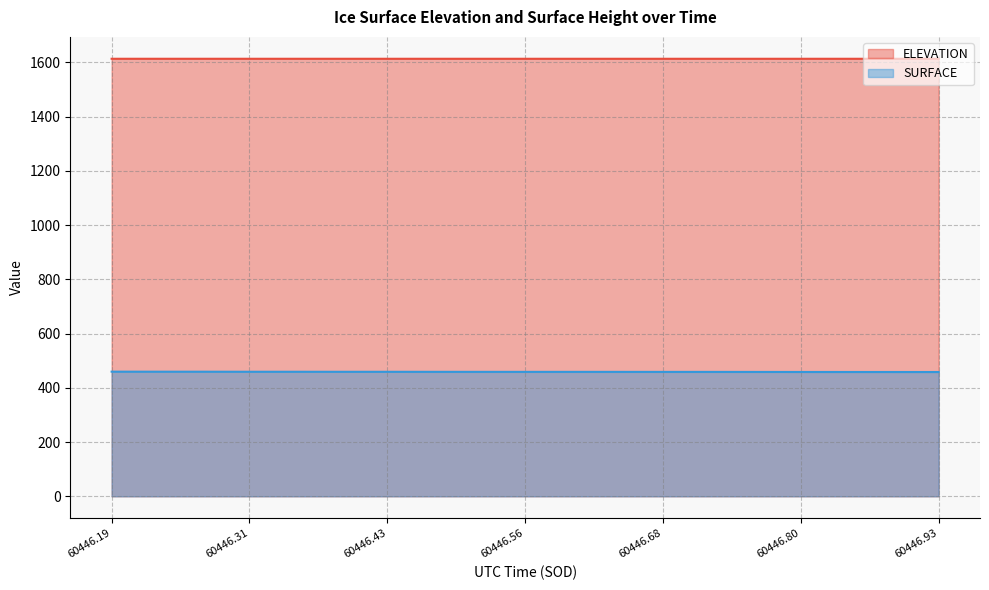

How many data points does each series have?

19